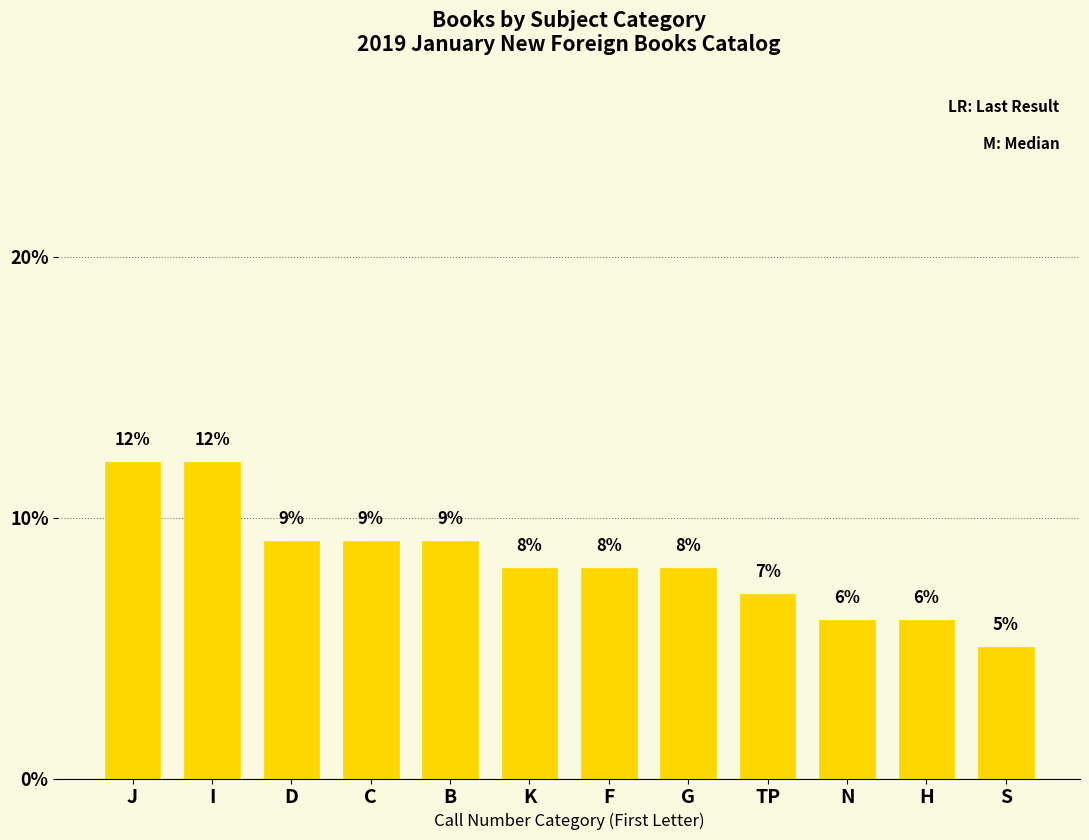

How many bars are there in total?

12